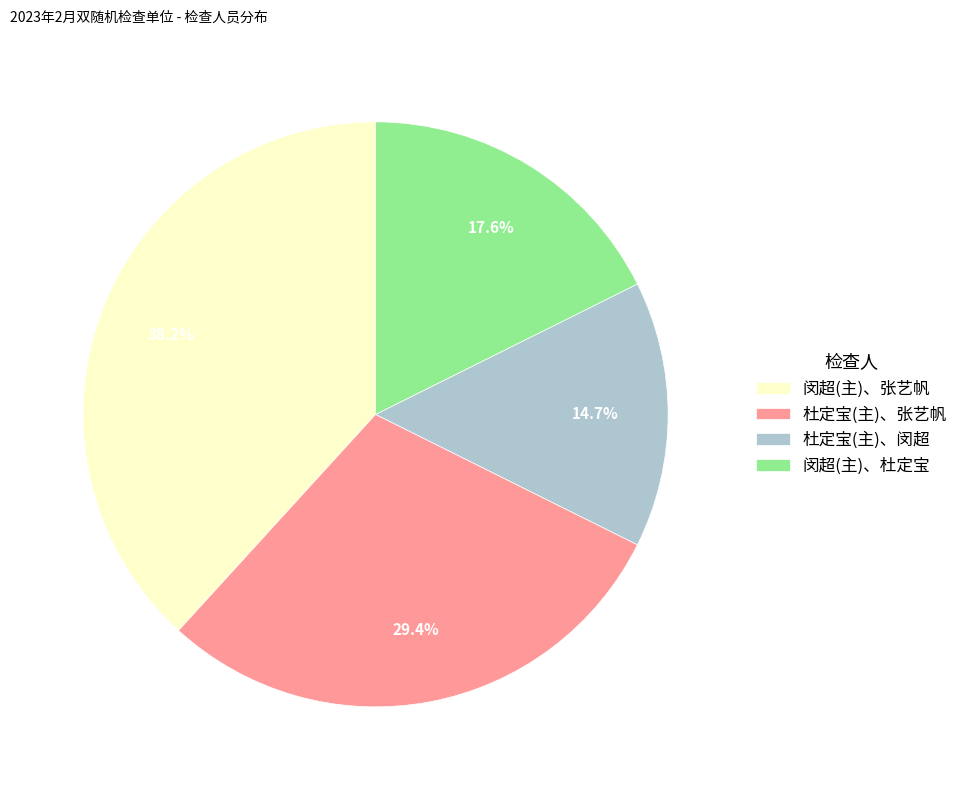

Rank the categories by value from highest to lowest.

闵超(主)、张艺帆, 杜定宝(主)、张艺帆, 闵超(主)、杜定宝, 杜定宝(主)、闵超